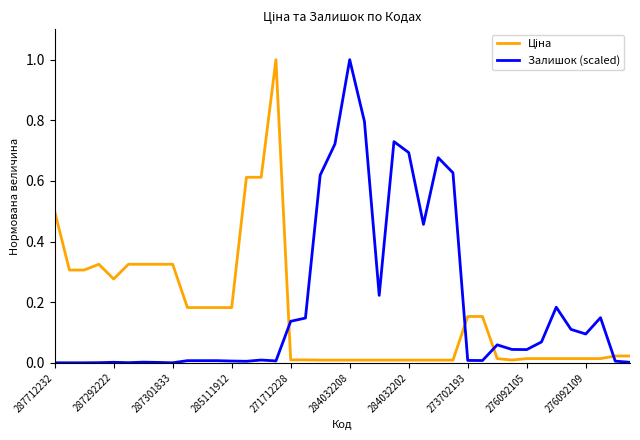

How many series are shown in this chart?

2